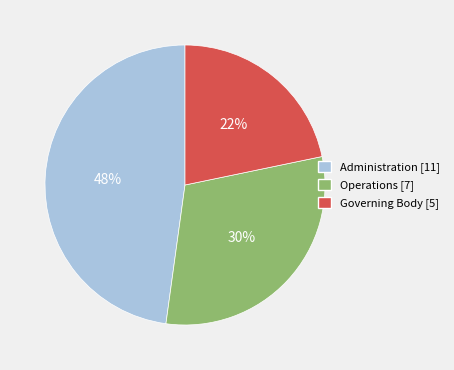

To the nearest percent, what is the average slice percentage?

33%